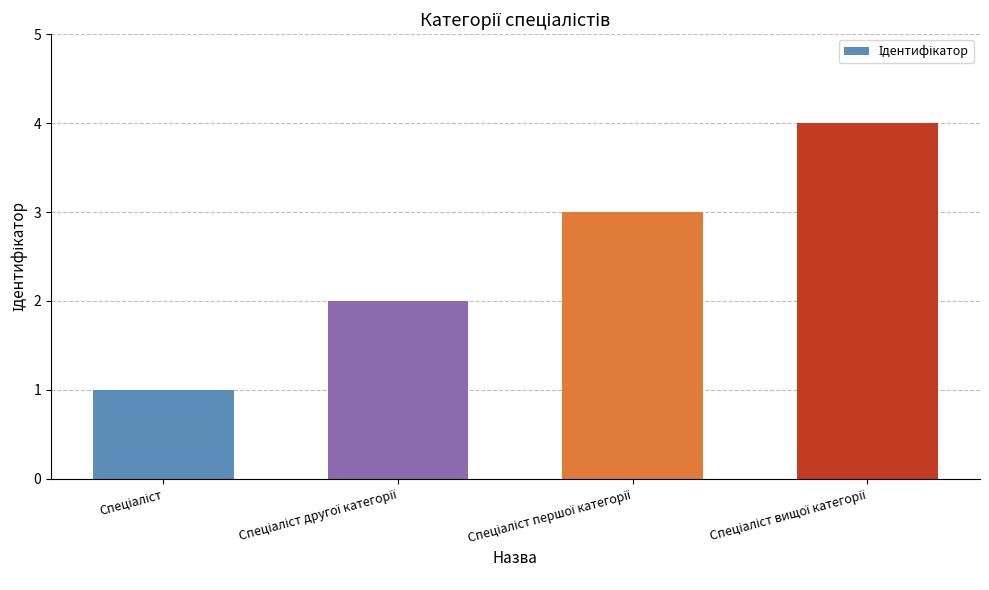

What is the value of the 3rd bar from the left?

3